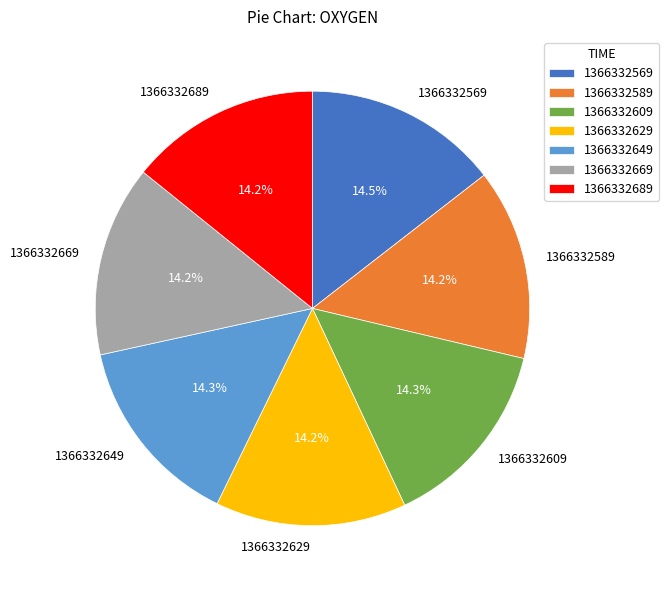

How many slices are in this pie chart?

7